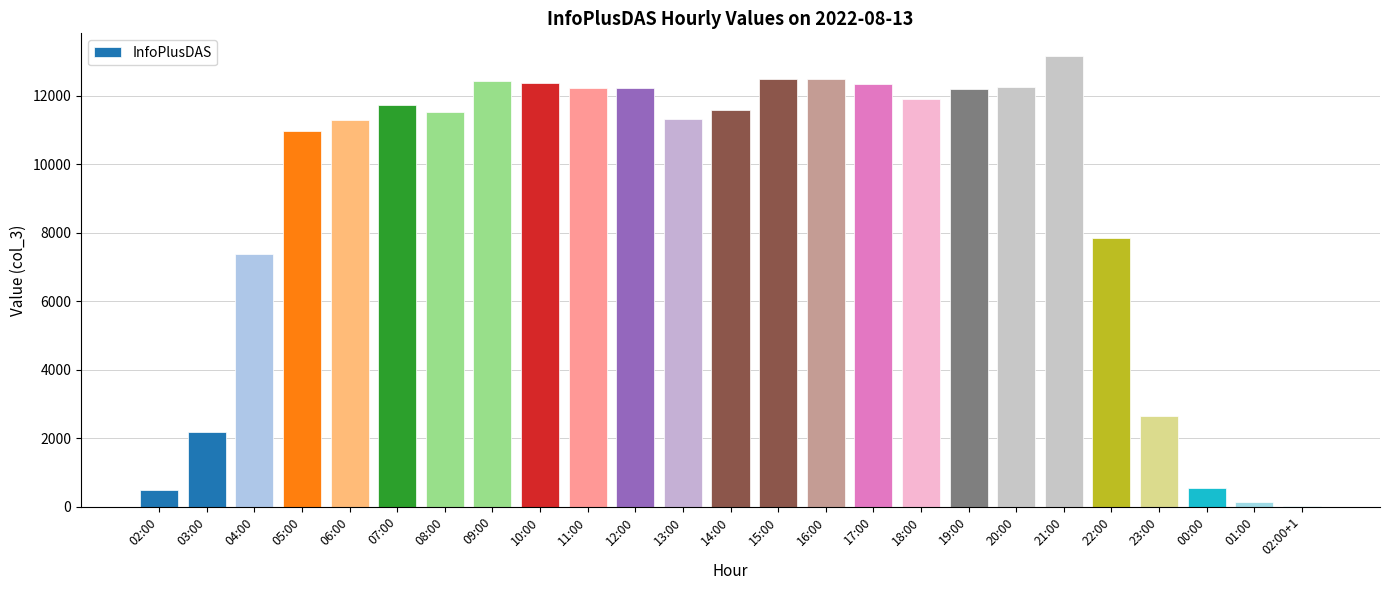

Are the bars grouped side by side (vs. stacked)?

No